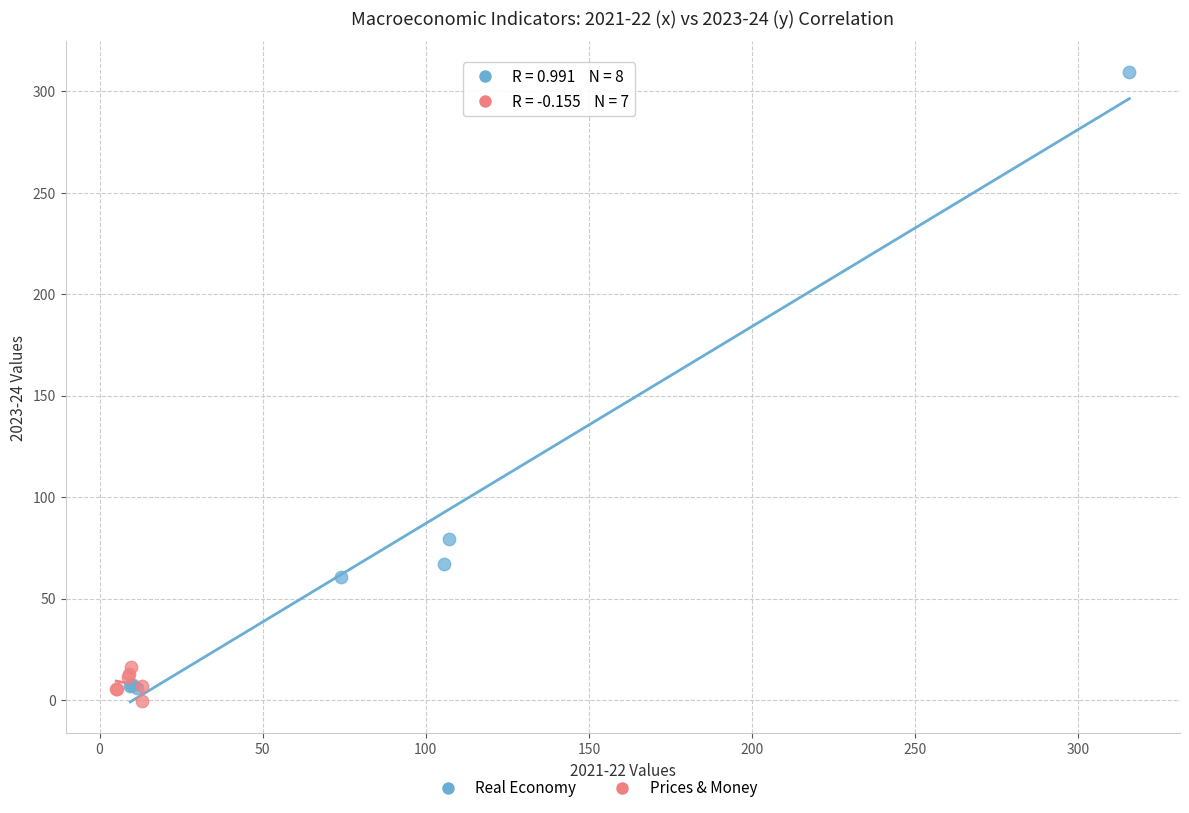

Which series has the largest Y range (max minus min)?

Real Economy